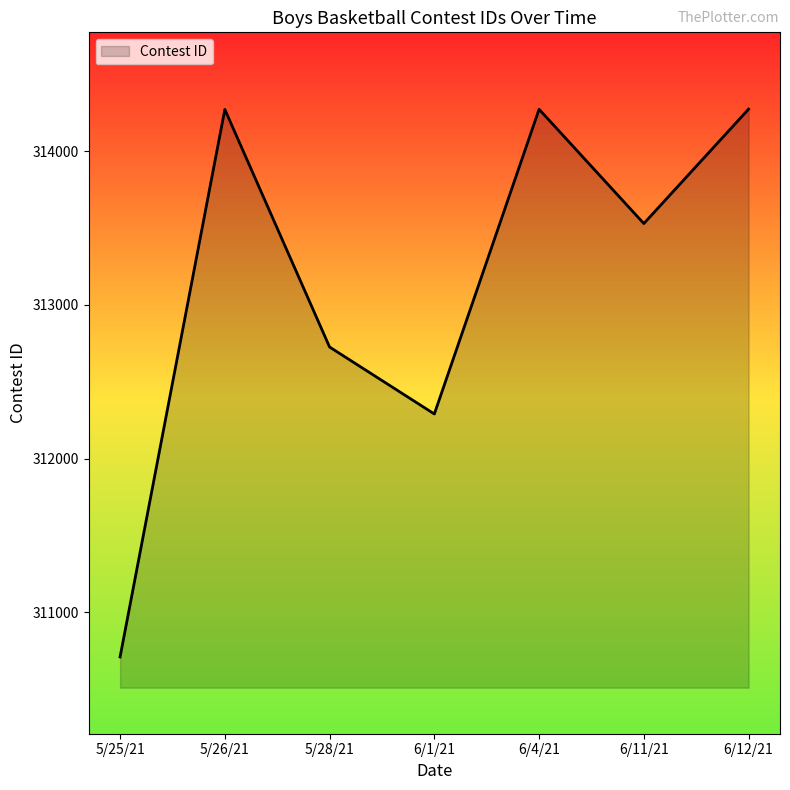

True or false: the data shows 313530 at 6/11/21.

True